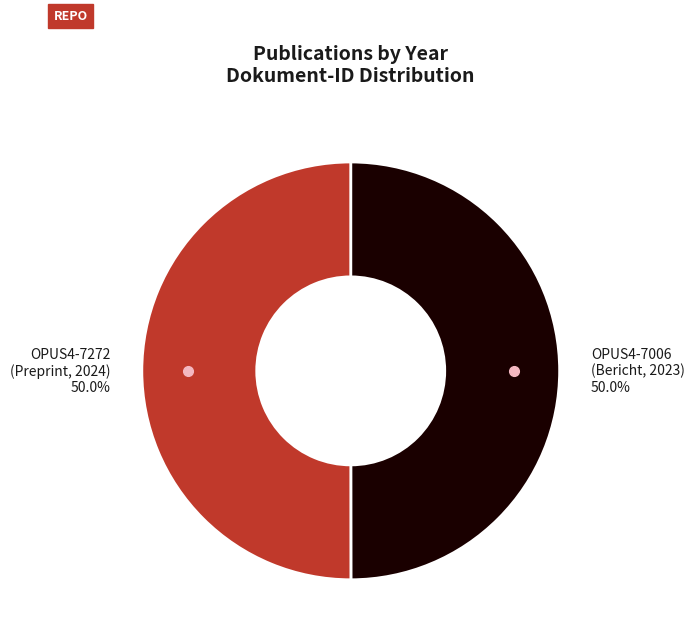

Count the number of slices in the pie.

2